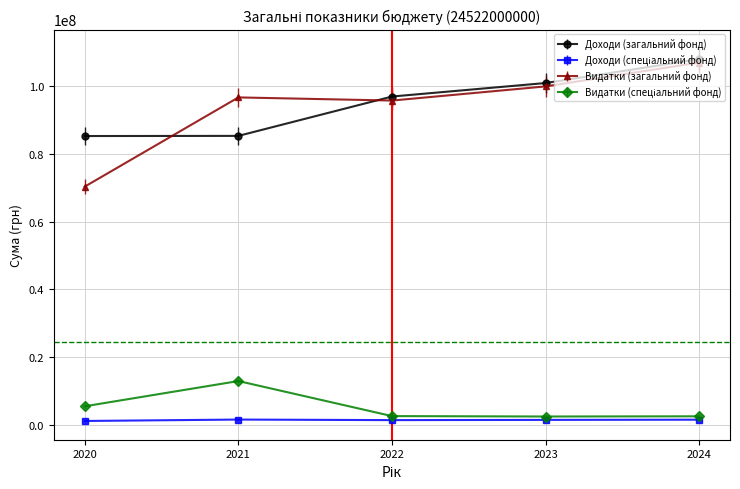

What is the value of the Видатки (загальний фонд) point at the 3rd from the left?

95790400.0